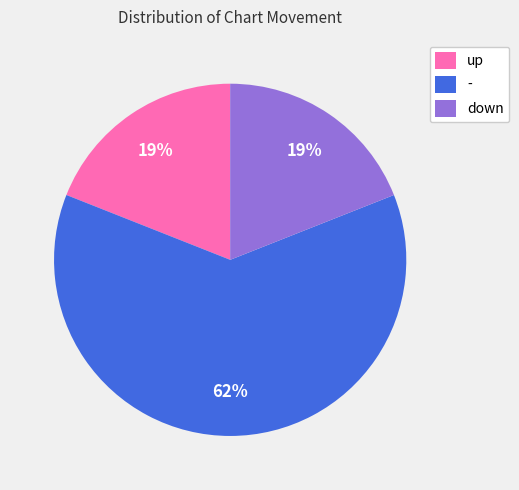

To the nearest percent, what is the average slice percentage?

33%